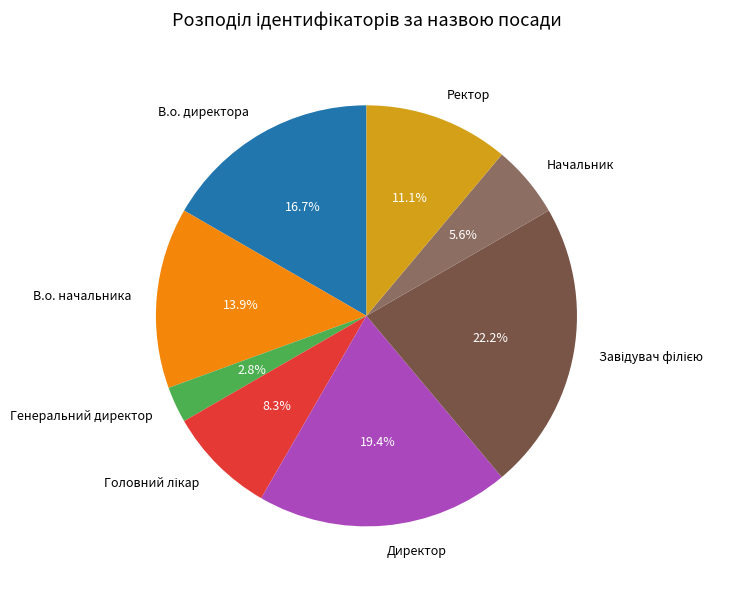

Is there any slice that represents more than half of the pie?

No